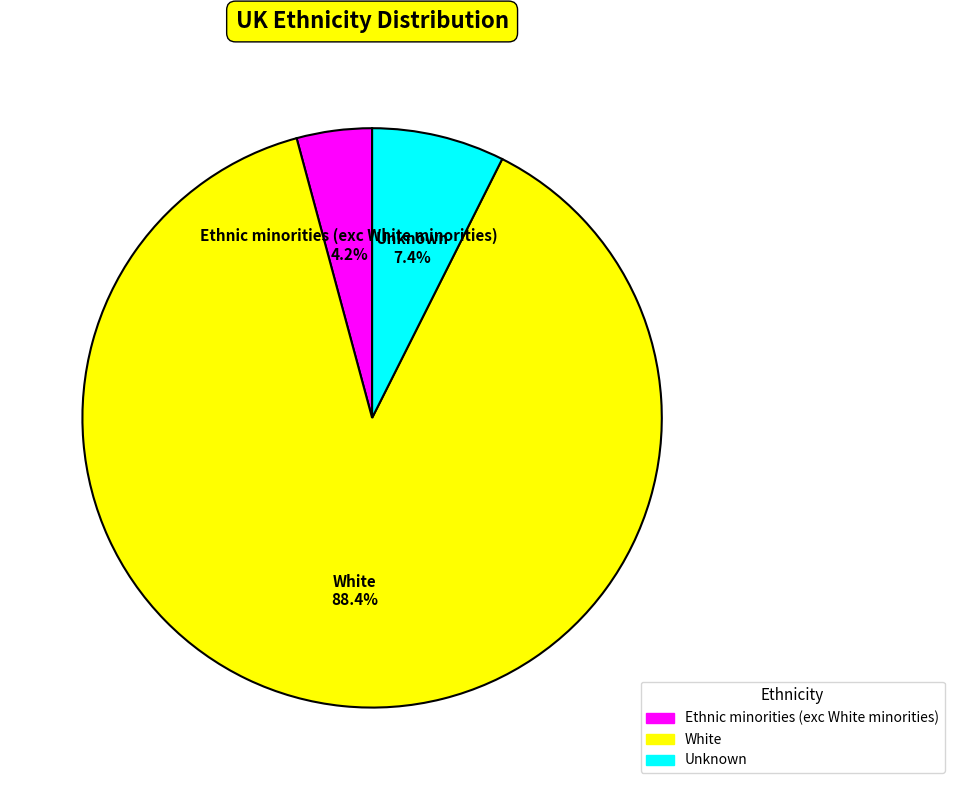

Does White represent more than half of the total?

Yes